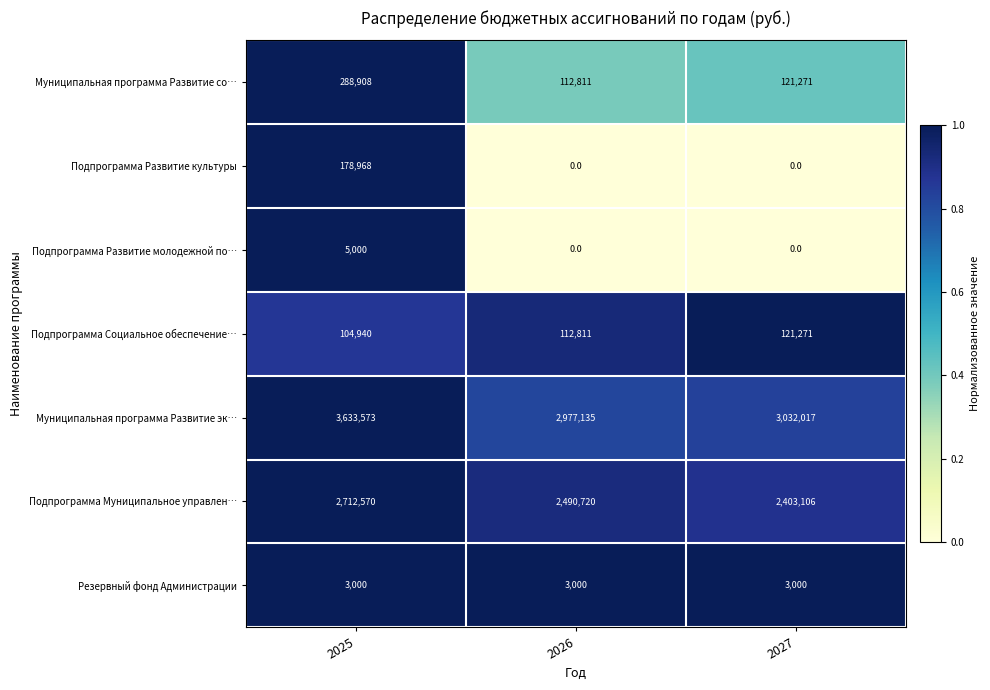

Count the number of data series in this chart.

7